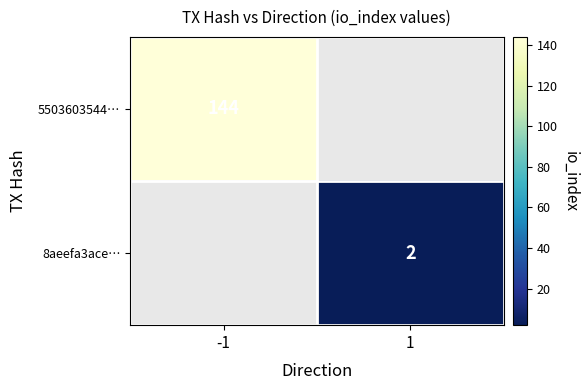

The value of 5503603544… at -1 is 144. True or false?

True